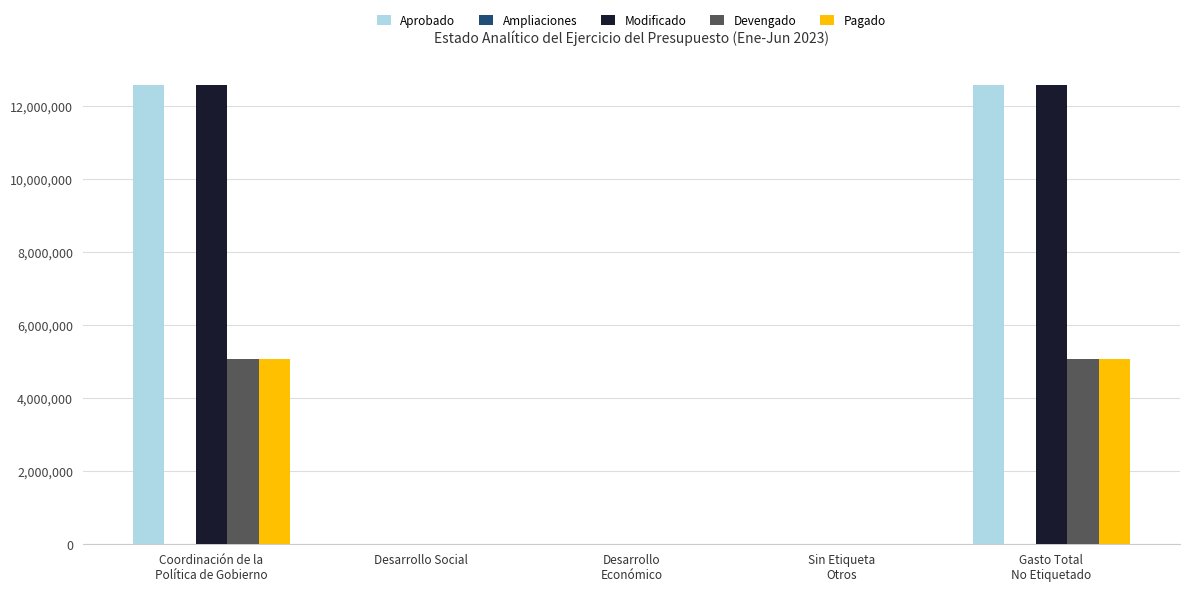

What is the sum of all Devengado values?

10175961.1